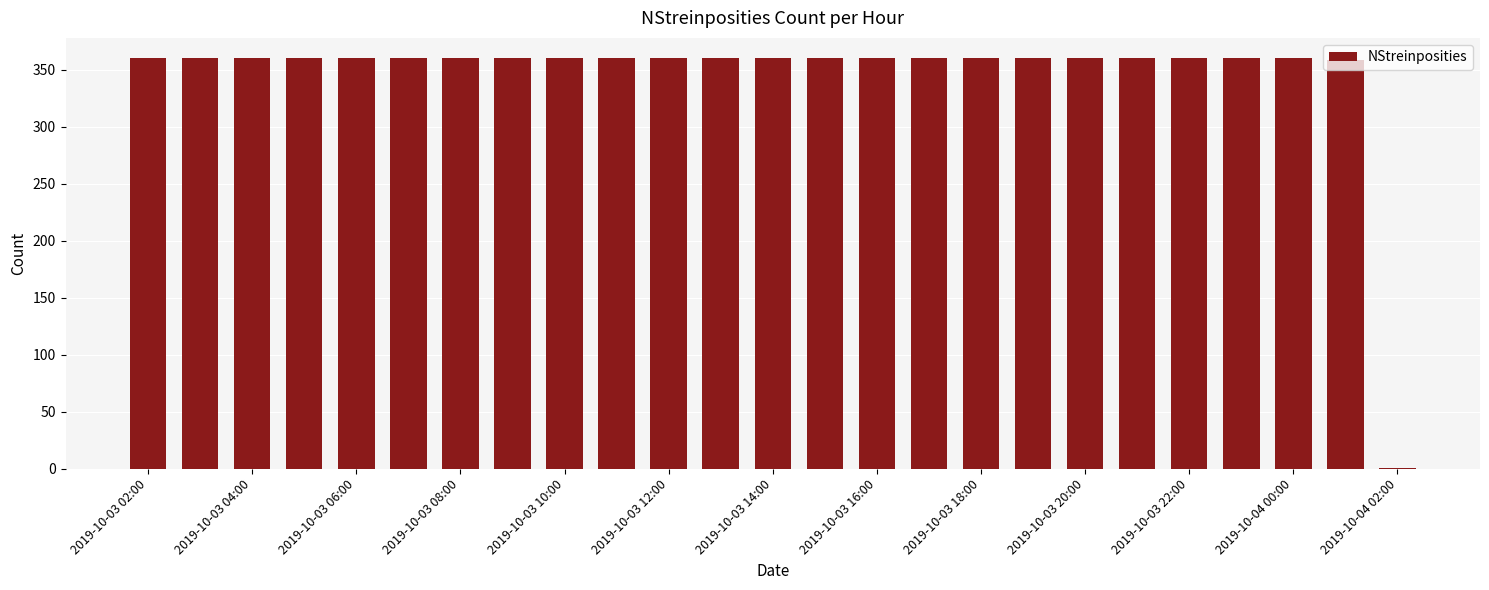

The value at 2019-10-03 06:00 is 143. True or false?

False